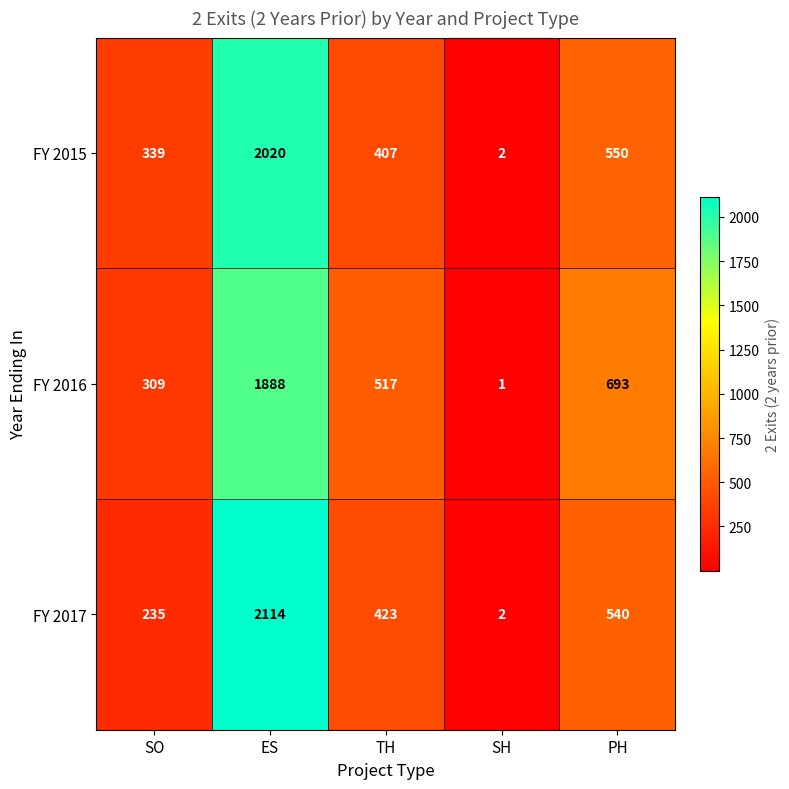

Reading left to right, extract all data points from this chart.

FY 2015: SO=339	ES=2020	TH=407	SH=2	PH=550
FY 2016: SO=309	ES=1888	TH=517	SH=1	PH=693
FY 2017: SO=235	ES=2114	TH=423	SH=2	PH=540